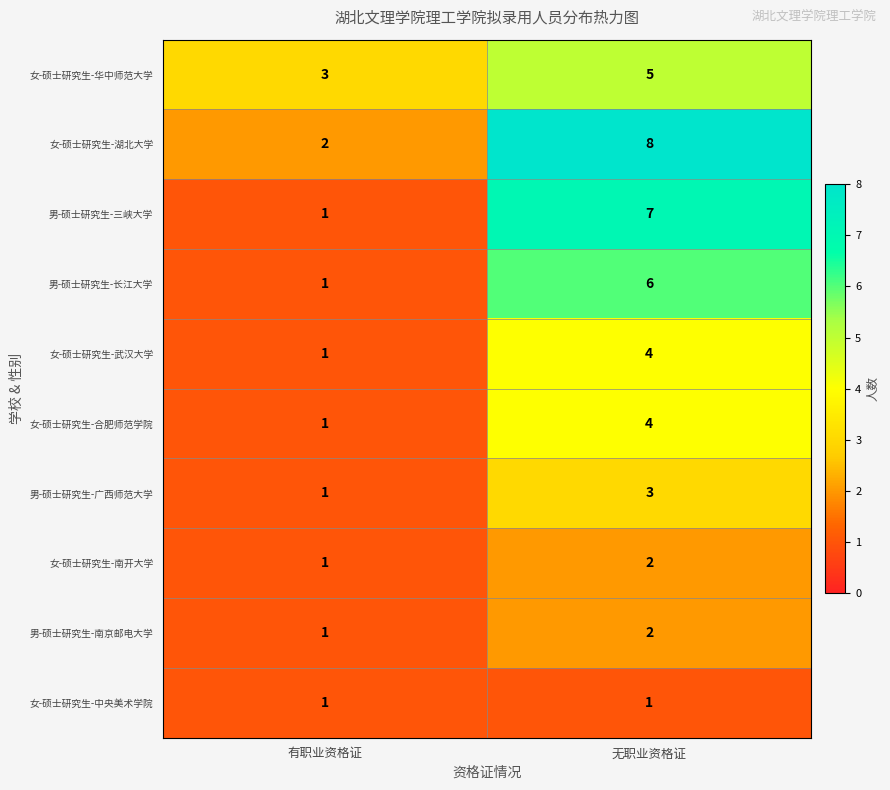

What is the difference between the maximum and minimum values in the 男-硕士研究生-长江大学 series?

5